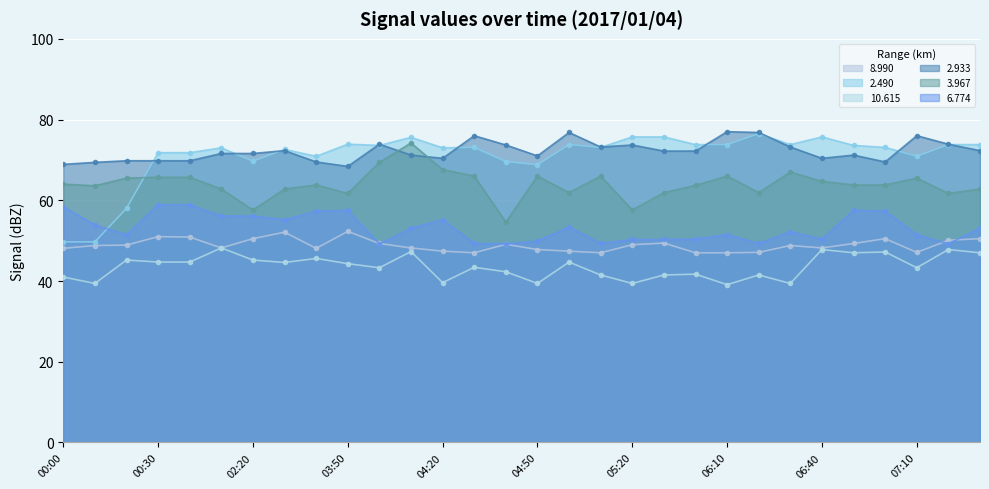

What is the value of the 2.933 point at the 5th from the left?

69.8